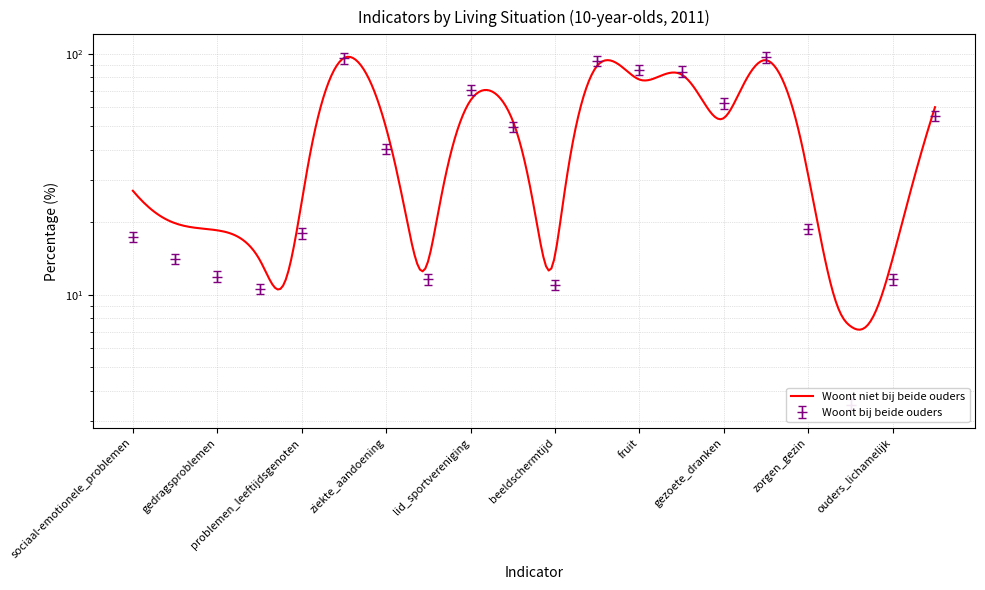

What is the label of the 12th point from the right?

lid_sportvereniging